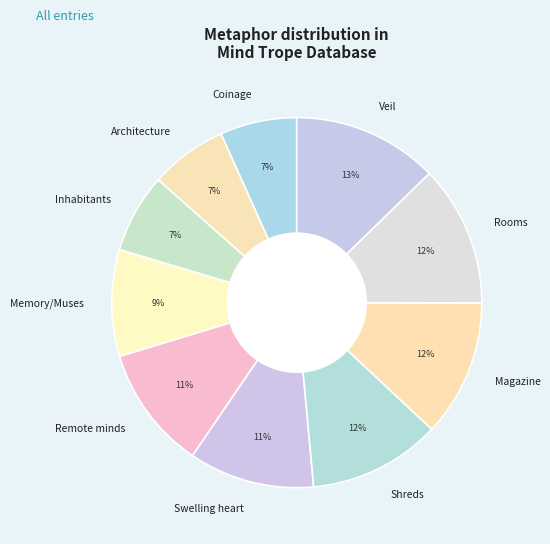

True or false: Veil accounts for 13% of the total.

True